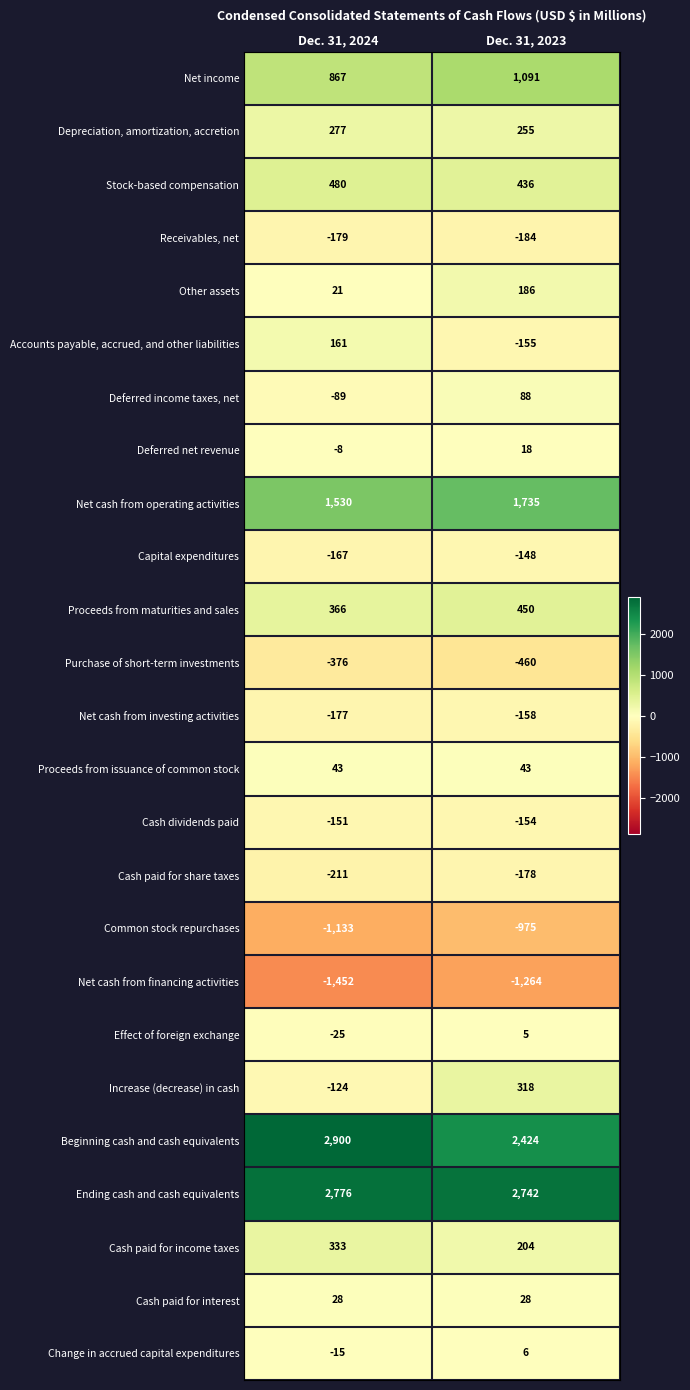

What is the average value of the Proceeds from issuance of common stock series?

43